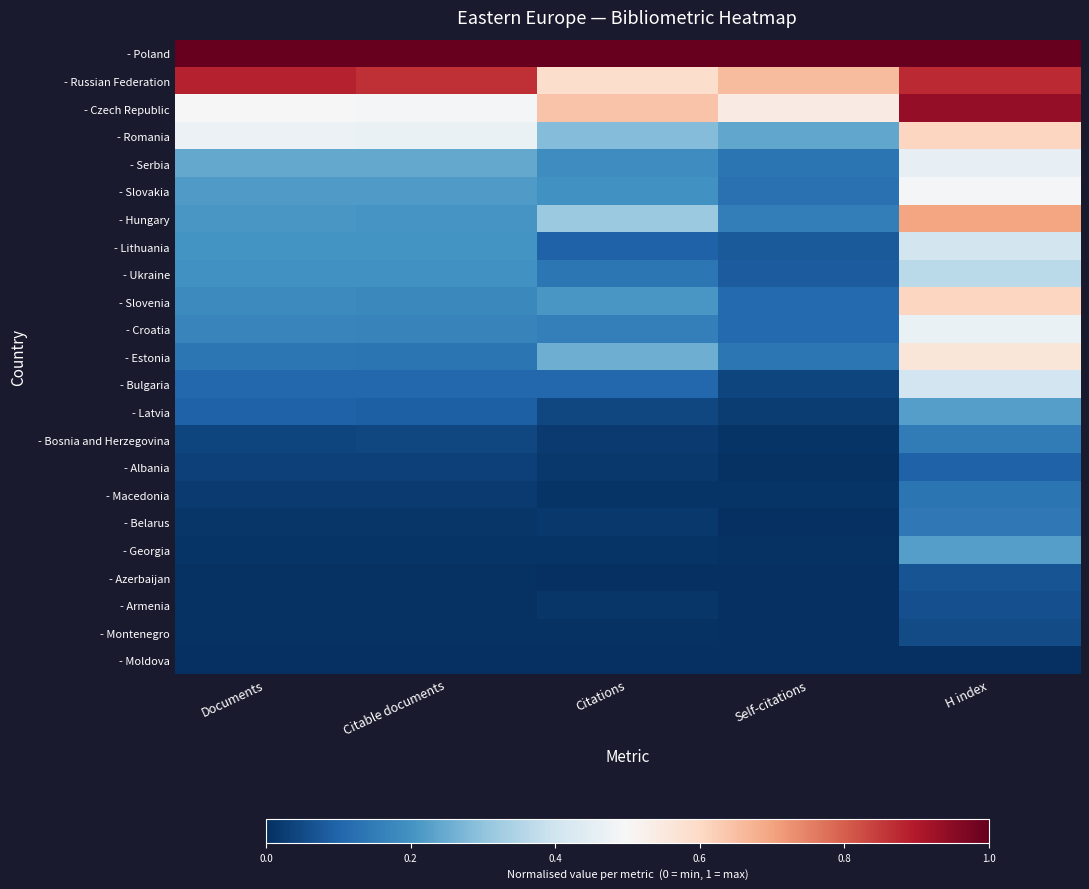

List the series in order of their peak value, highest first.

- Poland, - Czech Republic, - Russian Federation, - Hungary, - Romania, - Slovenia, - Estonia, - Slovakia, - Croatia, - Serbia, - Lithuania, - Bulgaria, - Ukraine, - Latvia, - Georgia, - Bosnia and Herzegovina, - Belarus, - Macedonia, - Albania, - Azerbaijan, - Armenia, - Montenegro, - Moldova